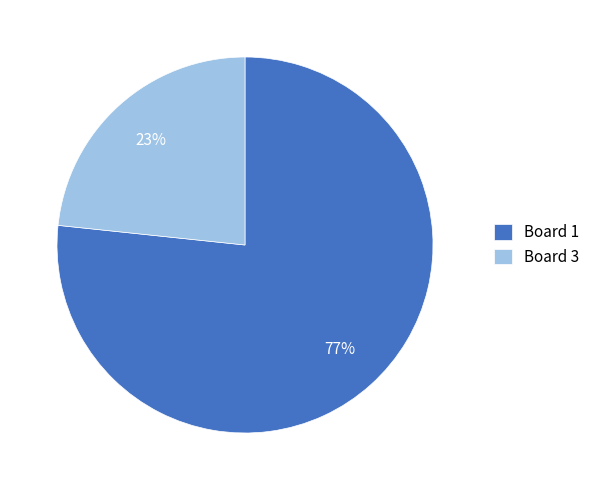

To the nearest percent, what is the average slice percentage?

50%